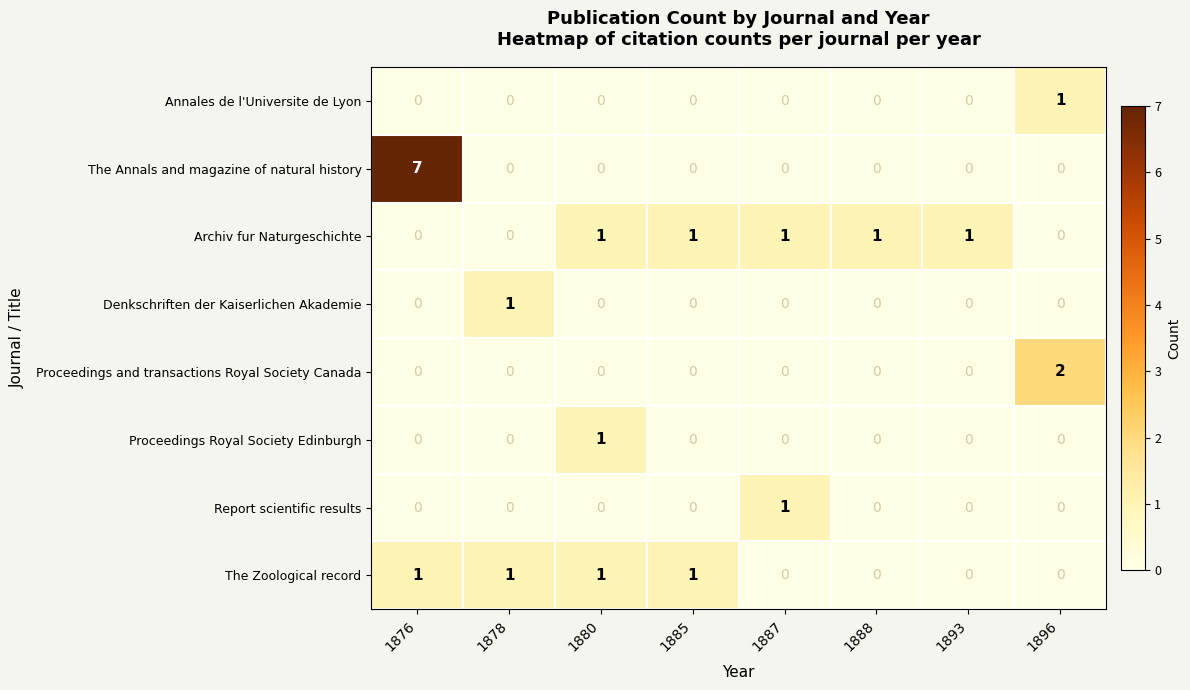

Which series has the largest total across all categories?

The Annals and magazine of natural history